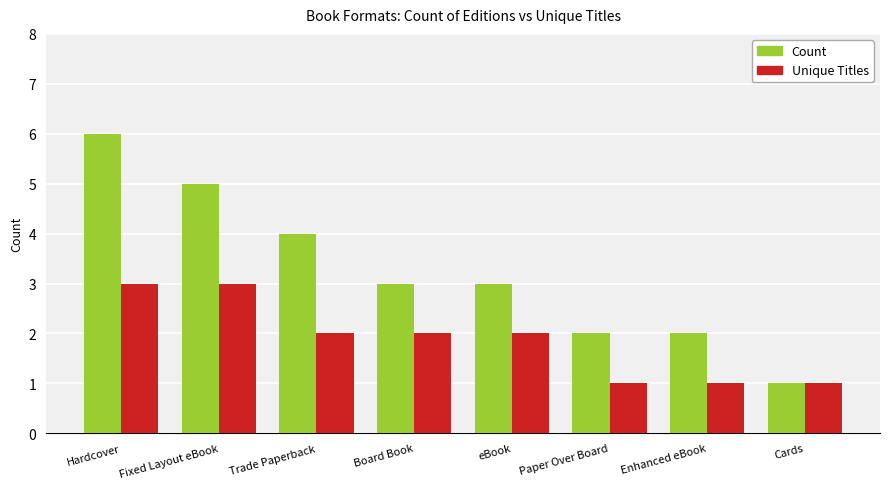

What is the label of the 5th bar from the left?

eBook